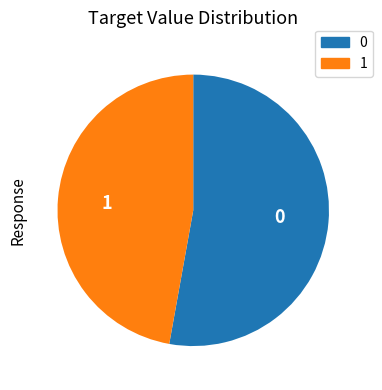

Combined, do 0 and 1 account for over 50%?

Yes